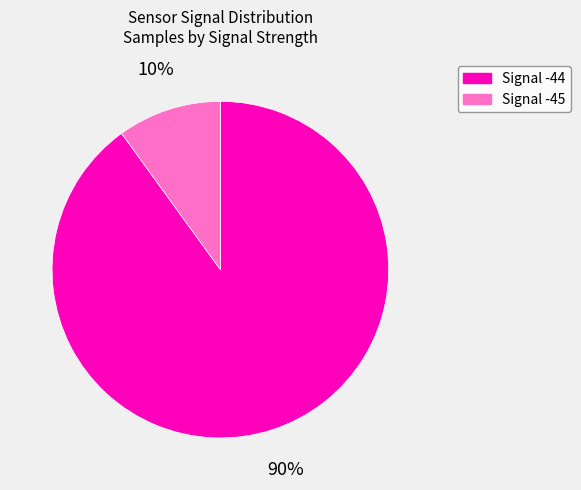

Does any single category account for the majority?

Yes